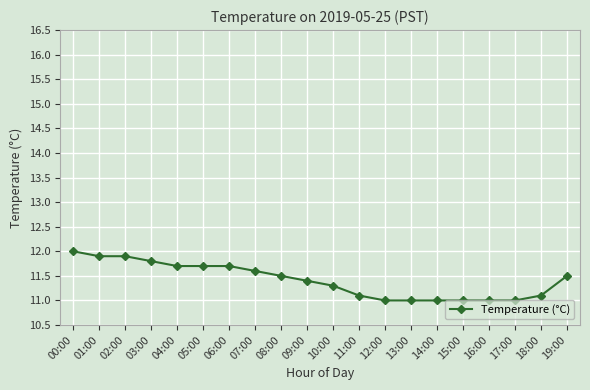

Count the number of data series in this chart.

1